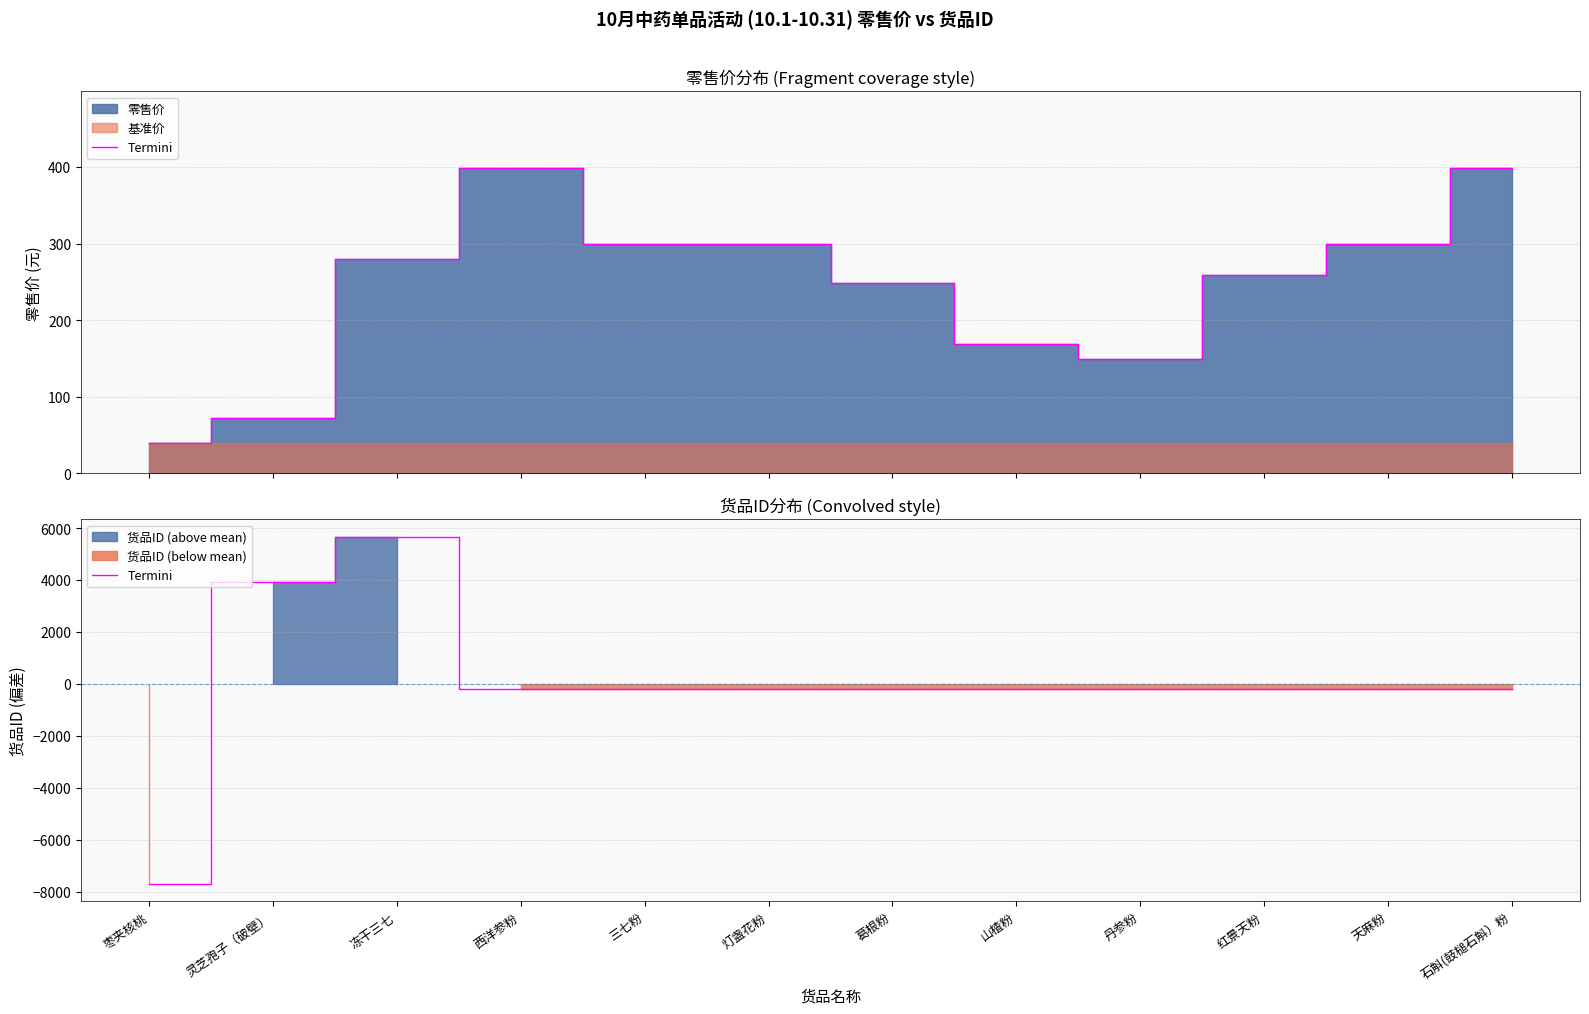

Reading left to right, list all the values displayed in this chart.

枣夹核桃=-7695.6	灵芝孢子（破壁）=3924.4	冻干三七=5669.4	西洋参粉=-215.6	三七粉=-214.6	灯盏花粉=-213.6	葛根粉=-212.6	山楂粉=-211.6	丹参粉=-210.6	红景天粉=-207.6	天麻粉=-206.6	石斛(鼓槌石斛）粉=-205.6